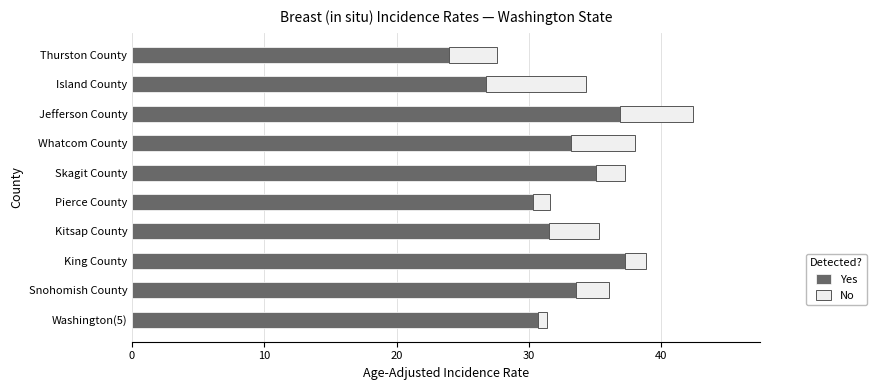

How many categories are shown in the chart?

10